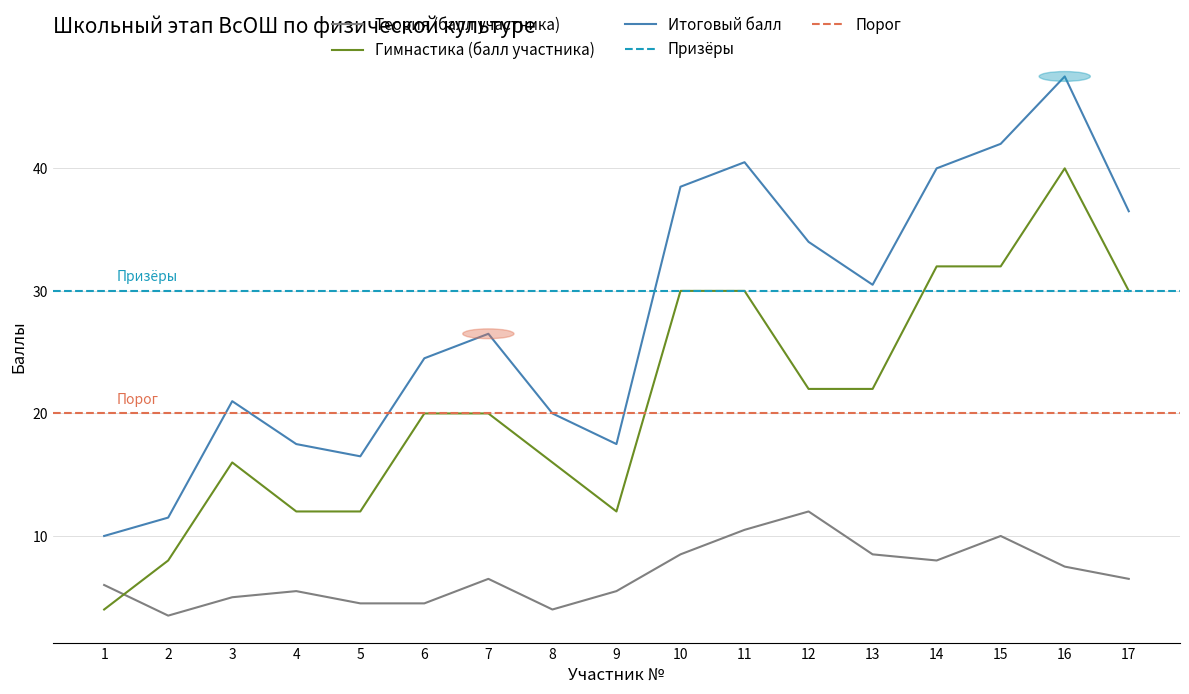

Which series has the largest total across all categories?

Итоговый балл